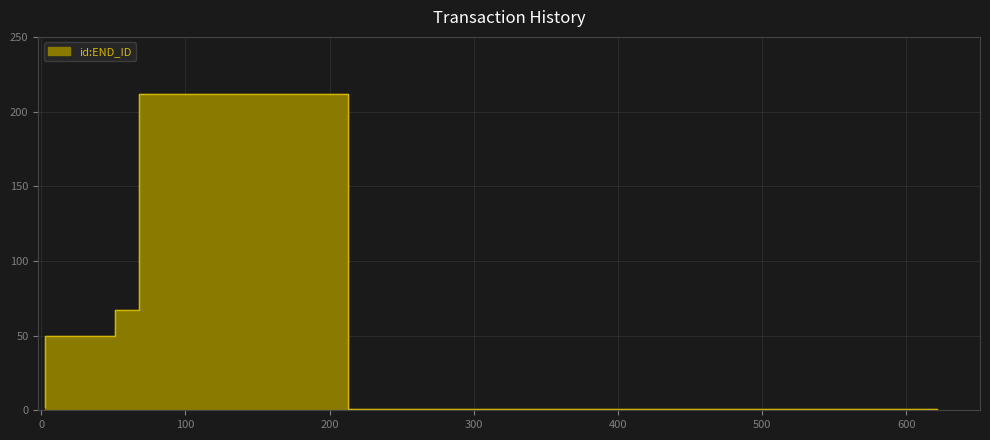

What is the label of the 4th point from the right?

3